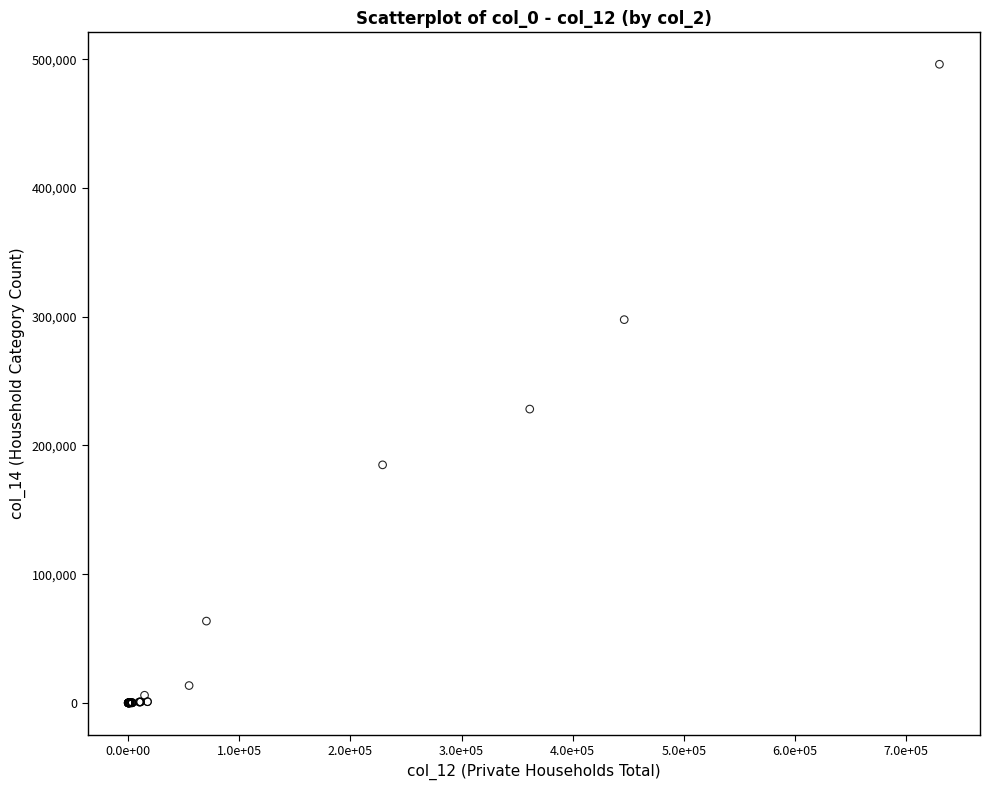

What Y value in the scatter plot is closest to 248024?

228213